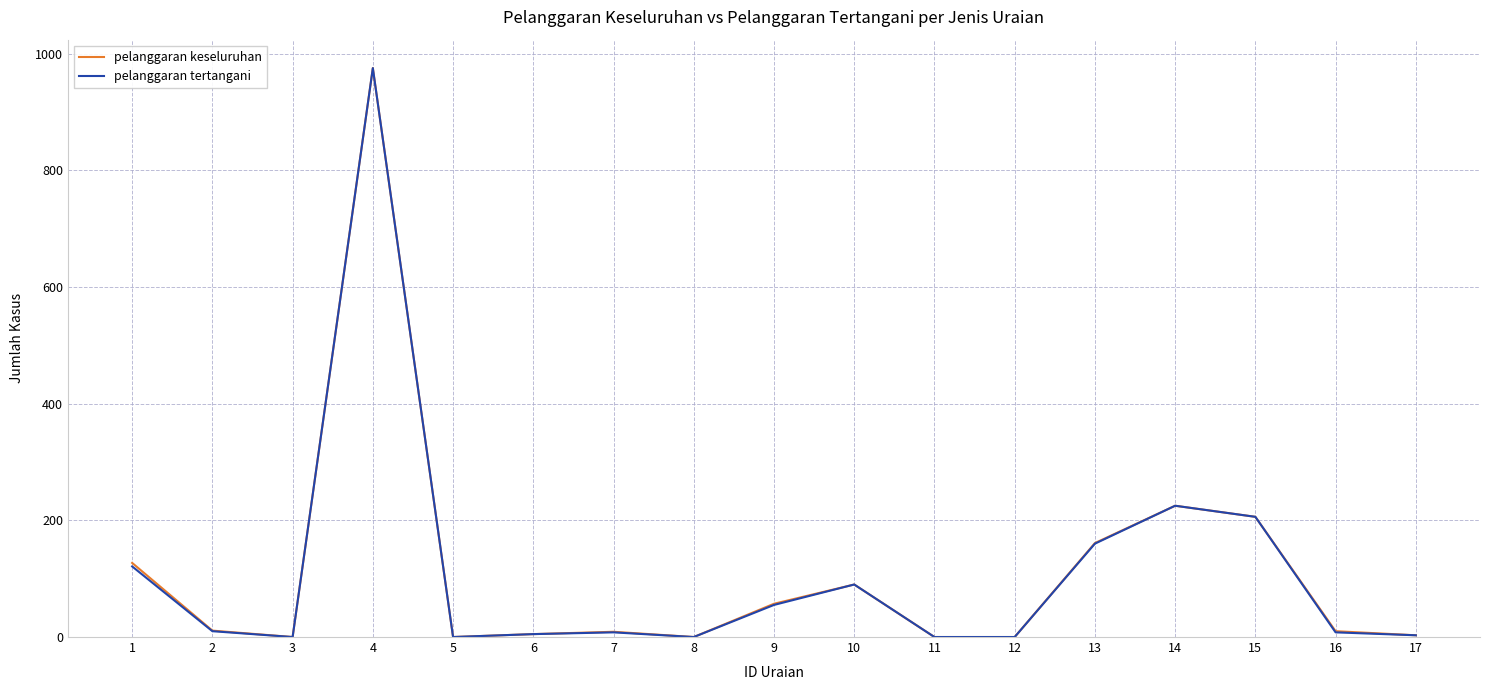

The value of pelanggaran tertangani at 12 is 0. True or false?

True